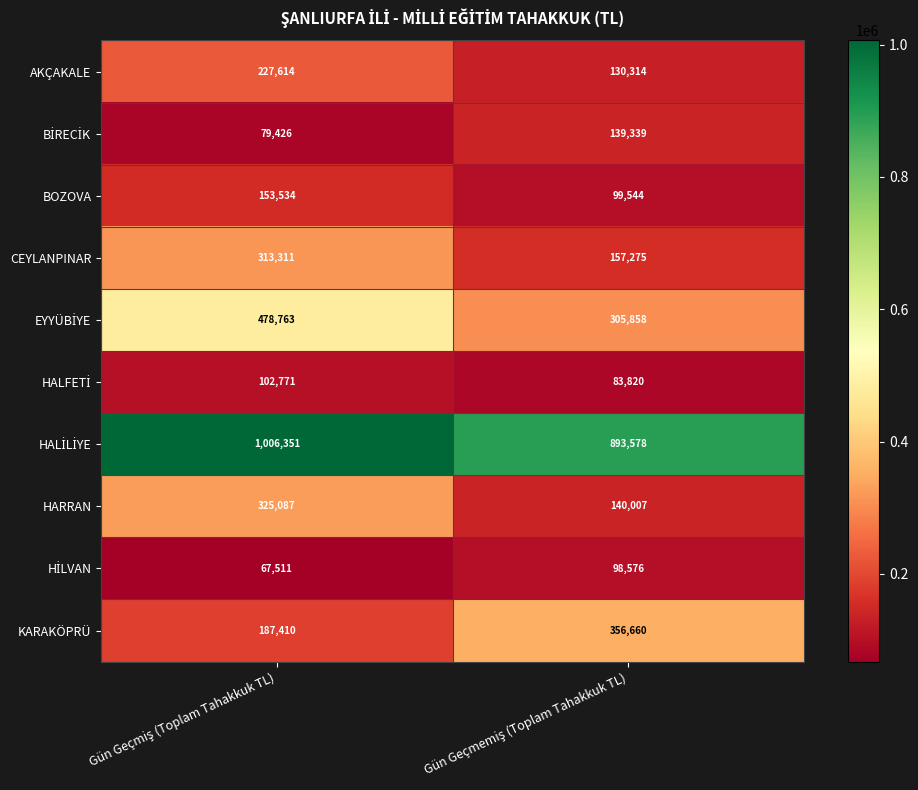

Which series has the widest spread of values?

HARRAN